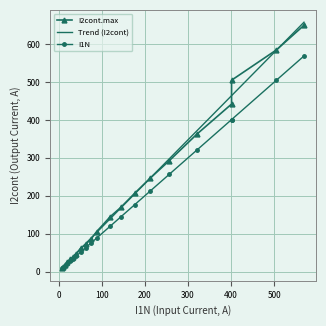

What is the maximum value shown in the chart?

650.0